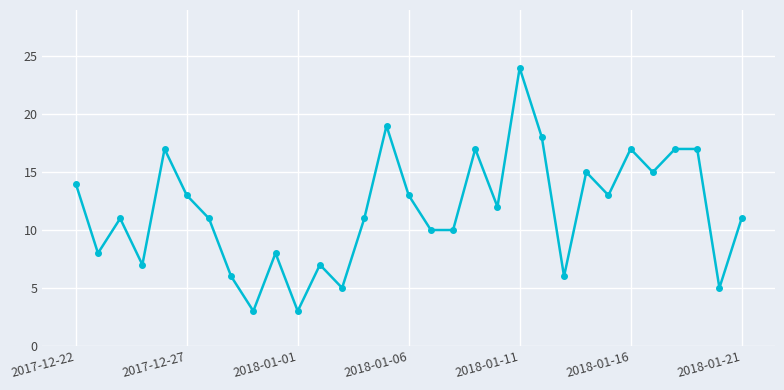

What is the average value?

12